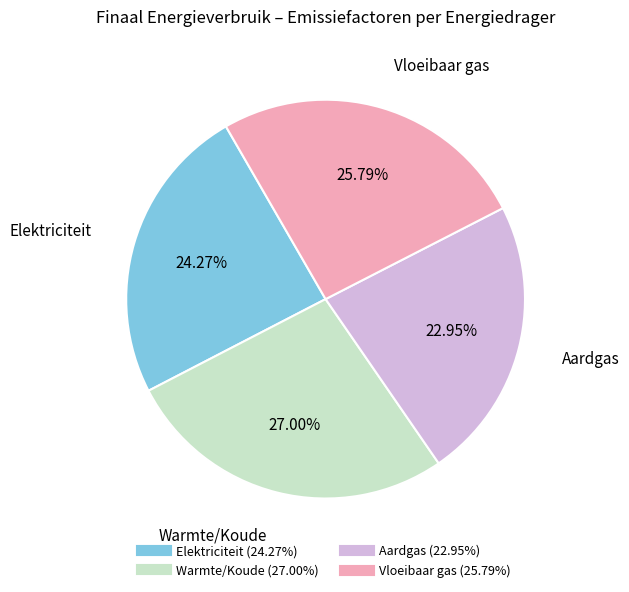

Is it true that Warmte/Koude is 27% of the pie?

True